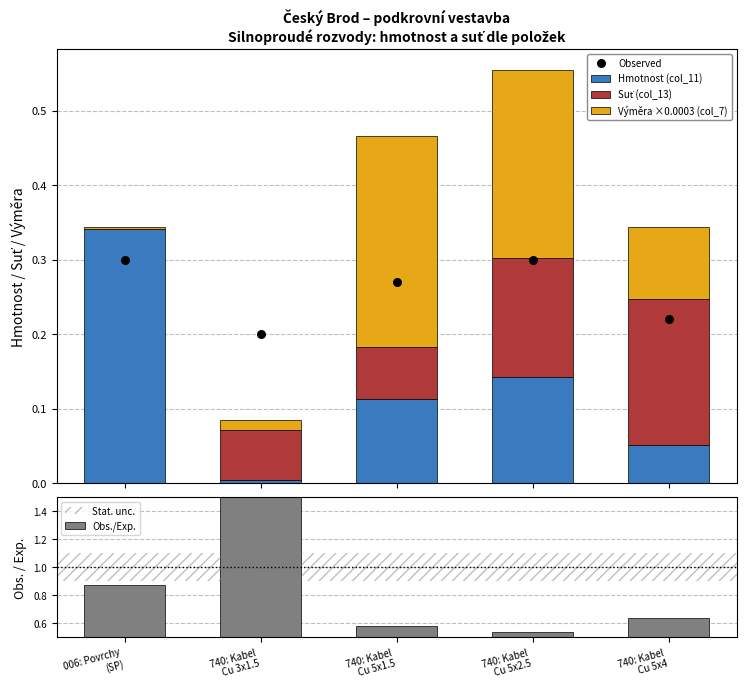

Is the value of Obs./Exp. at 006: Povrchy
(SP) greater than the value of Suť (col_13) at 740: Kabel
Cu 5x1.5?

Yes